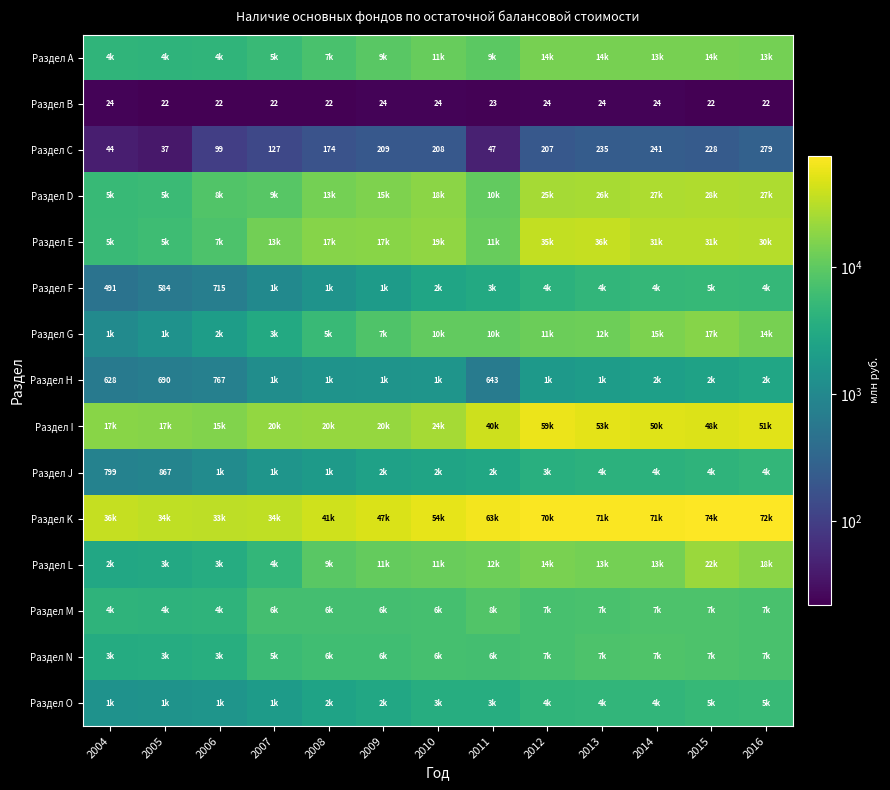

What is the difference between the maximum and second lowest values in the Раздел С series?

235